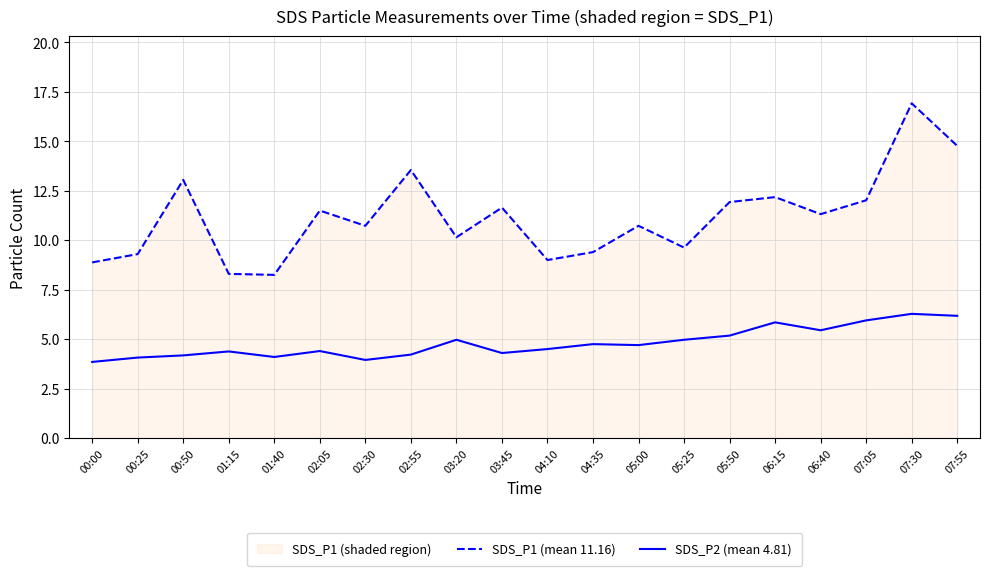

What is the minimum value for SDS_P2 (mean 4.81)?

3.9